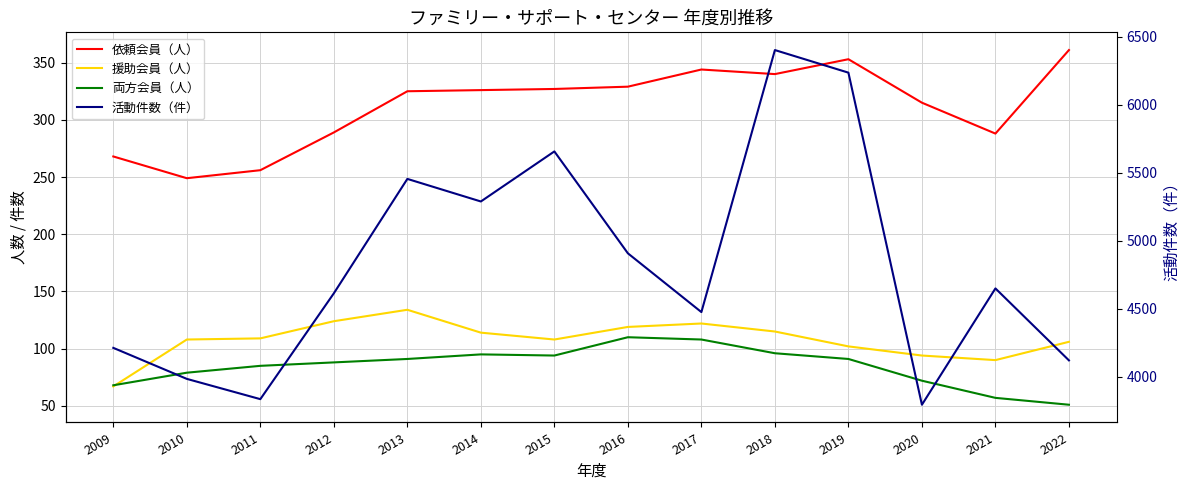

How many lines are shown in the chart?

4